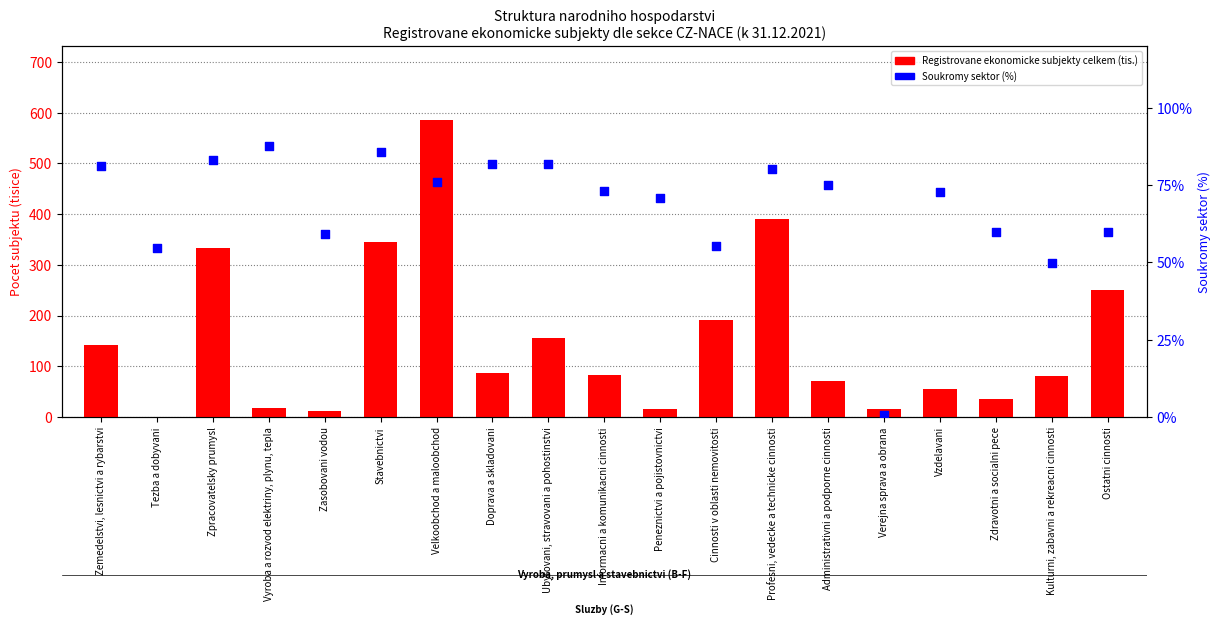

Which series reaches the minimum Y coordinate?

Soukromy sektor (%)